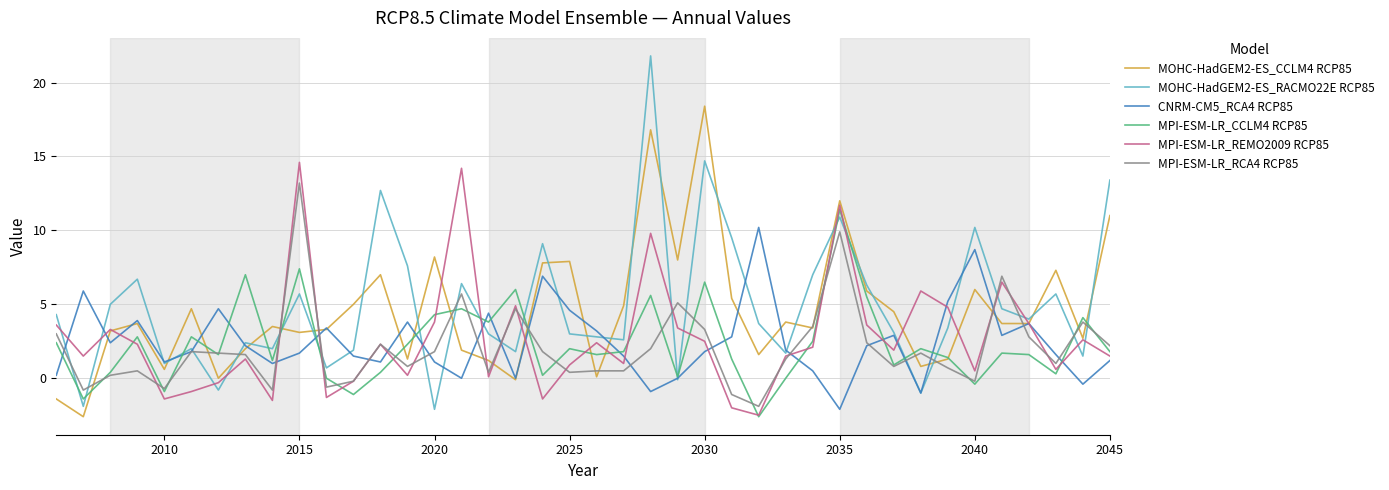

In MPI-ESM-LR_CCLM4 RCP85, how many points are lower than both neighbors (excluding endpoints)?

13